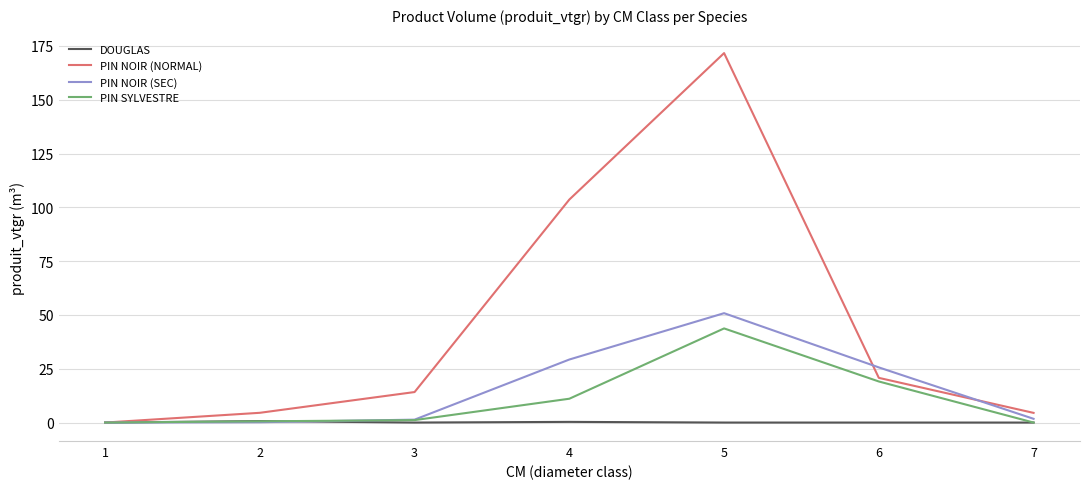

Is it true that PIN NOIR (NORMAL) equals 171.7 at 5?

True